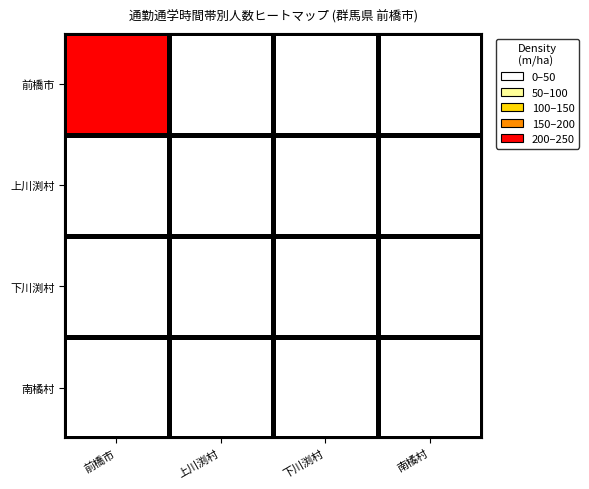

Count the number of categories in the chart.

4